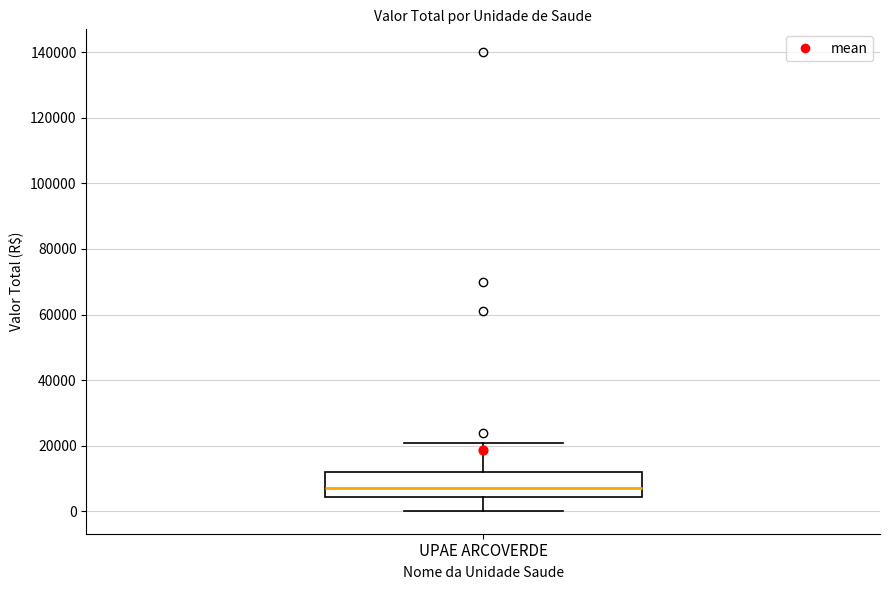

Transcribe this box plot: give where the median line is, the range the box spans, and where the two whiskers end, as read against the y-axis. The values are not printed on the chart, so give them approximately, as read against the axis.

median 8000, box 4000 to 12000, whiskers 0 to 20000